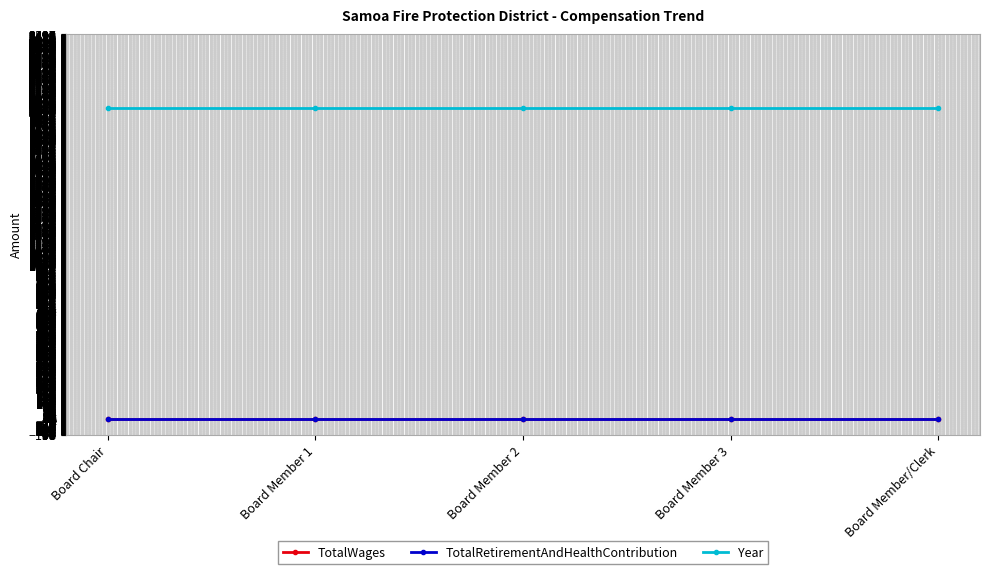

True or false: TotalRetirementAndHealthContribution has more than 0 interior local peaks.

False